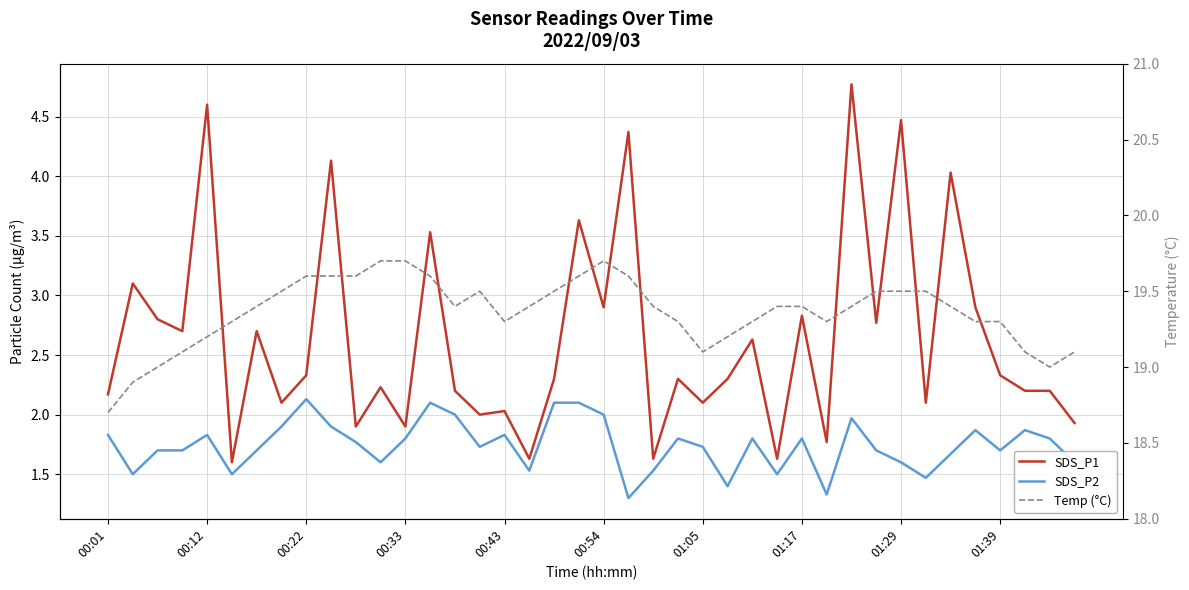

The SDS_P1 series shows 2.0 at 00:43. True or false?

True